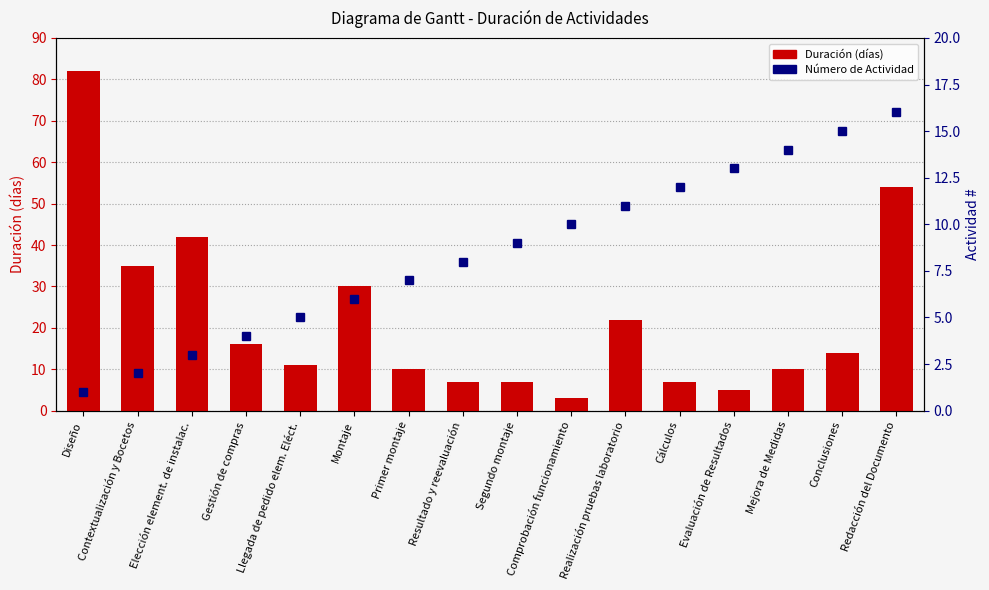

What is the label of the 3rd bar from the left?

Elección element. de instalac.